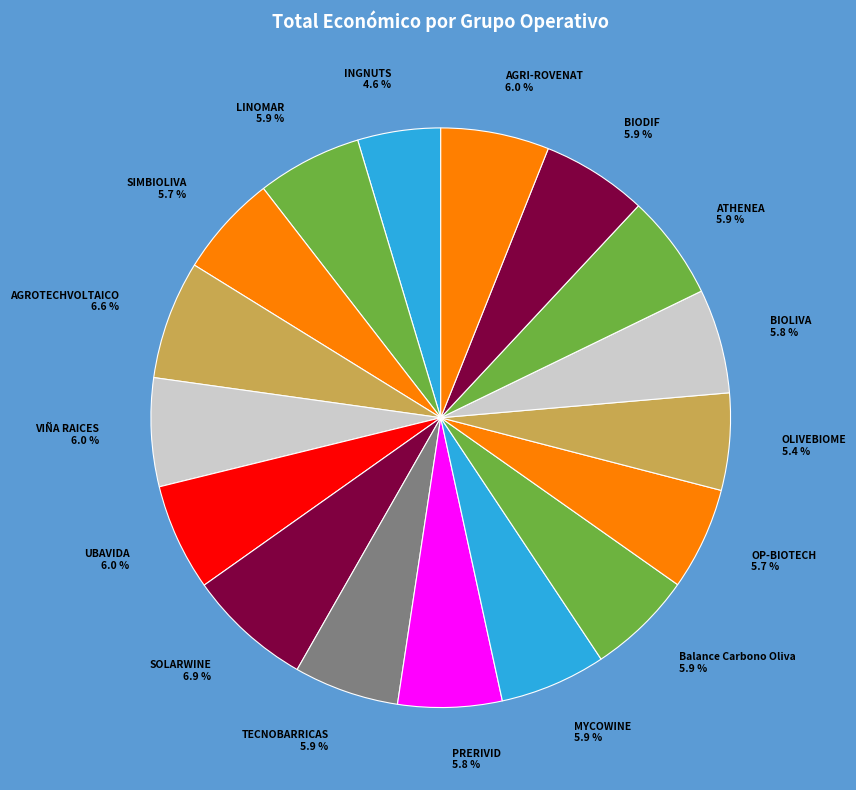

What is the smallest slice in the pie chart?

INGNUTS